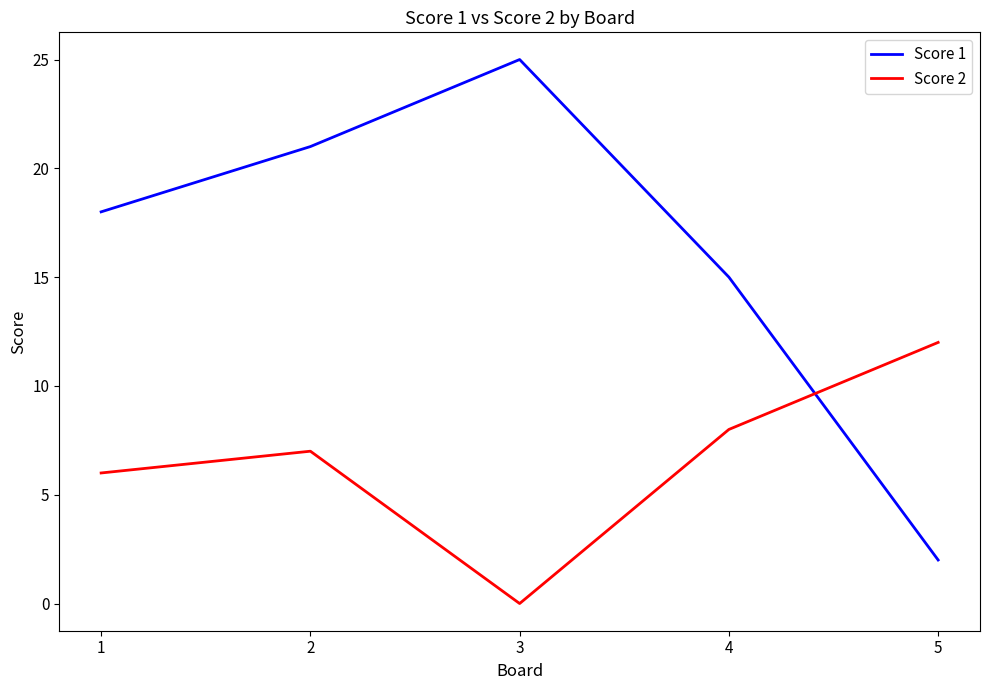

Is the value of Score 1 at 1 greater than the value of Score 2 at 3?

Yes